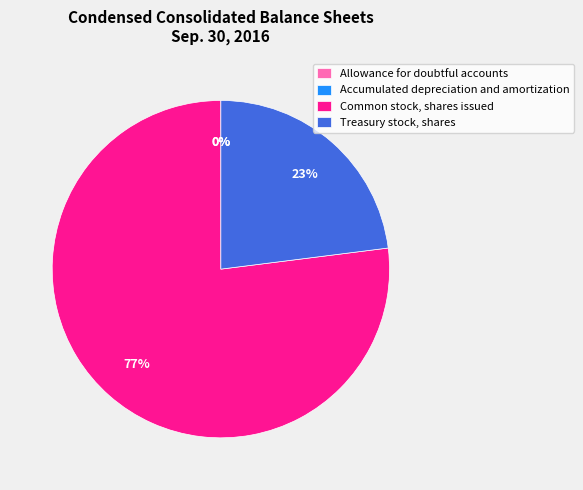

True or false: Treasury stock, shares accounts for 11% of the total.

False